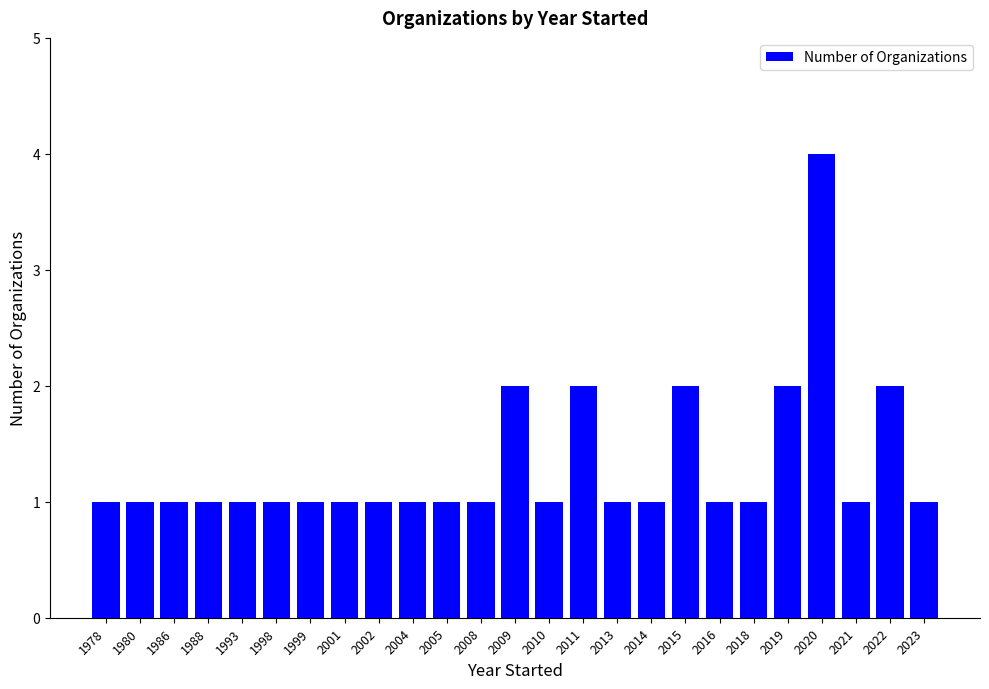

Reading left to right, extract all data points from this chart.

1	1	1	1	1	1	1	1	1	1	1	1	2	1	2	1	1	2	1	1	2	4	1	2	1